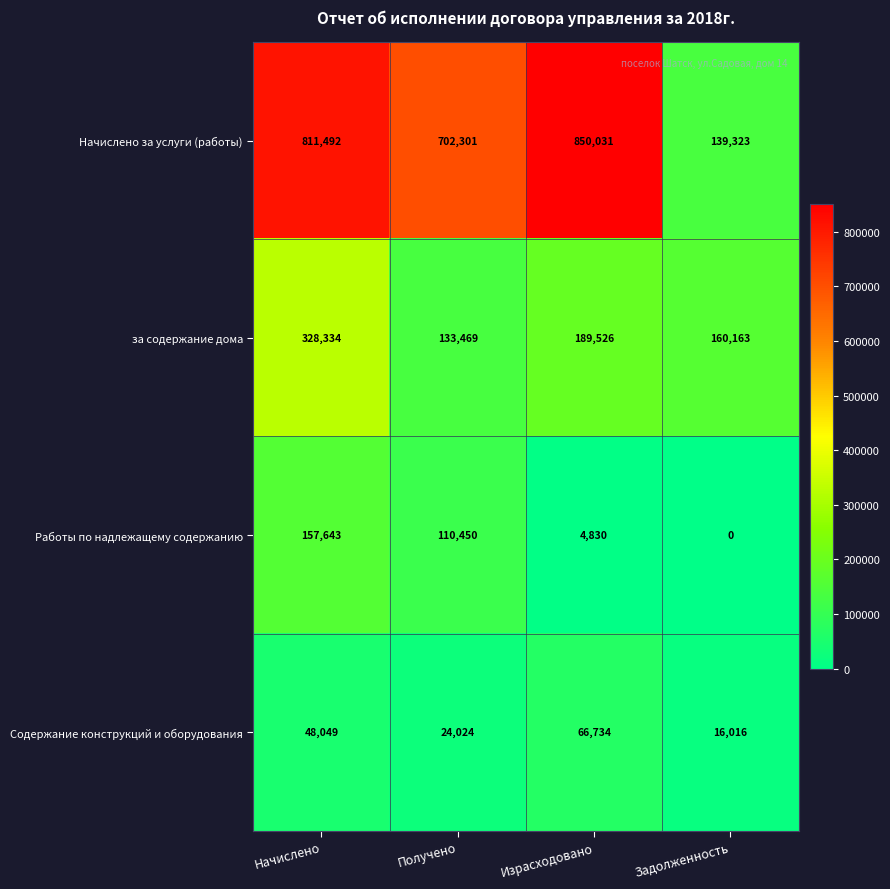

Which category has the highest value in the Начислено за услуги (работы) series?

Израсходовано